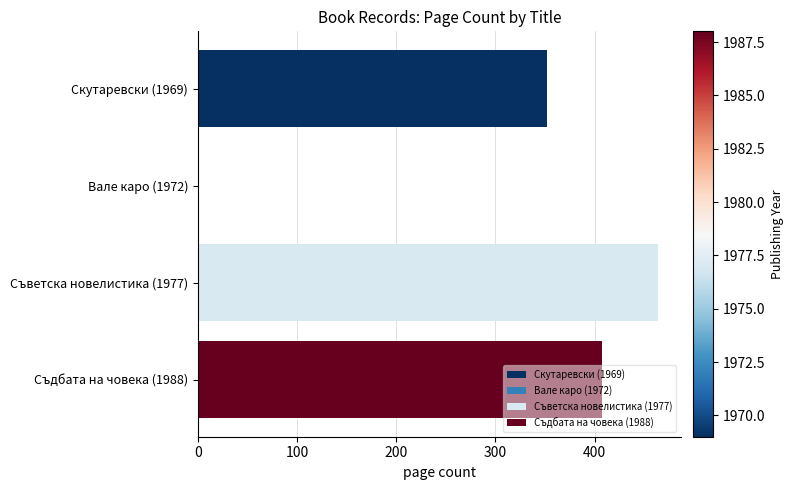

How many data points does each series have?

4